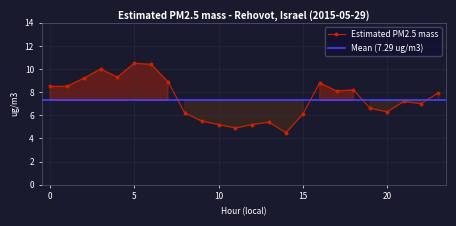

The value at 2 is 9.2. True or false?

True